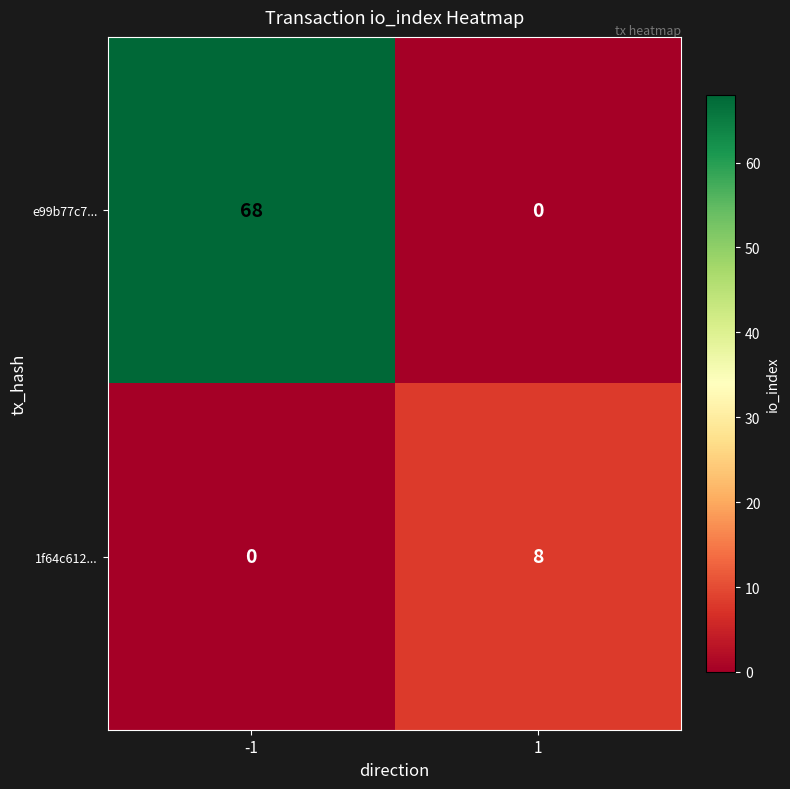

What is the sum of all e99b77c7... values?

68